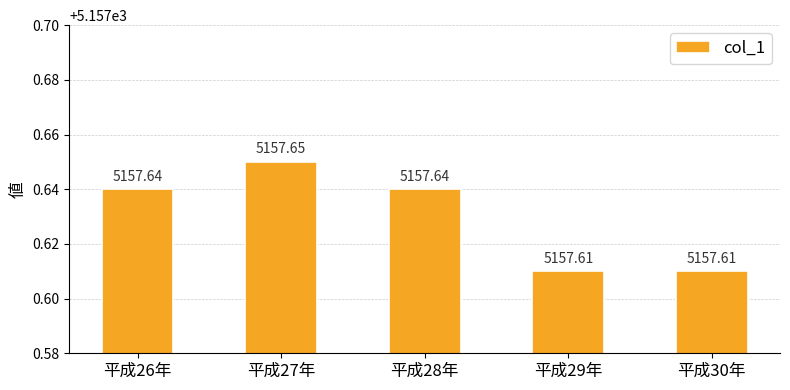

The chart shows a value of 7055.7 at 平成30年. True or false?

False